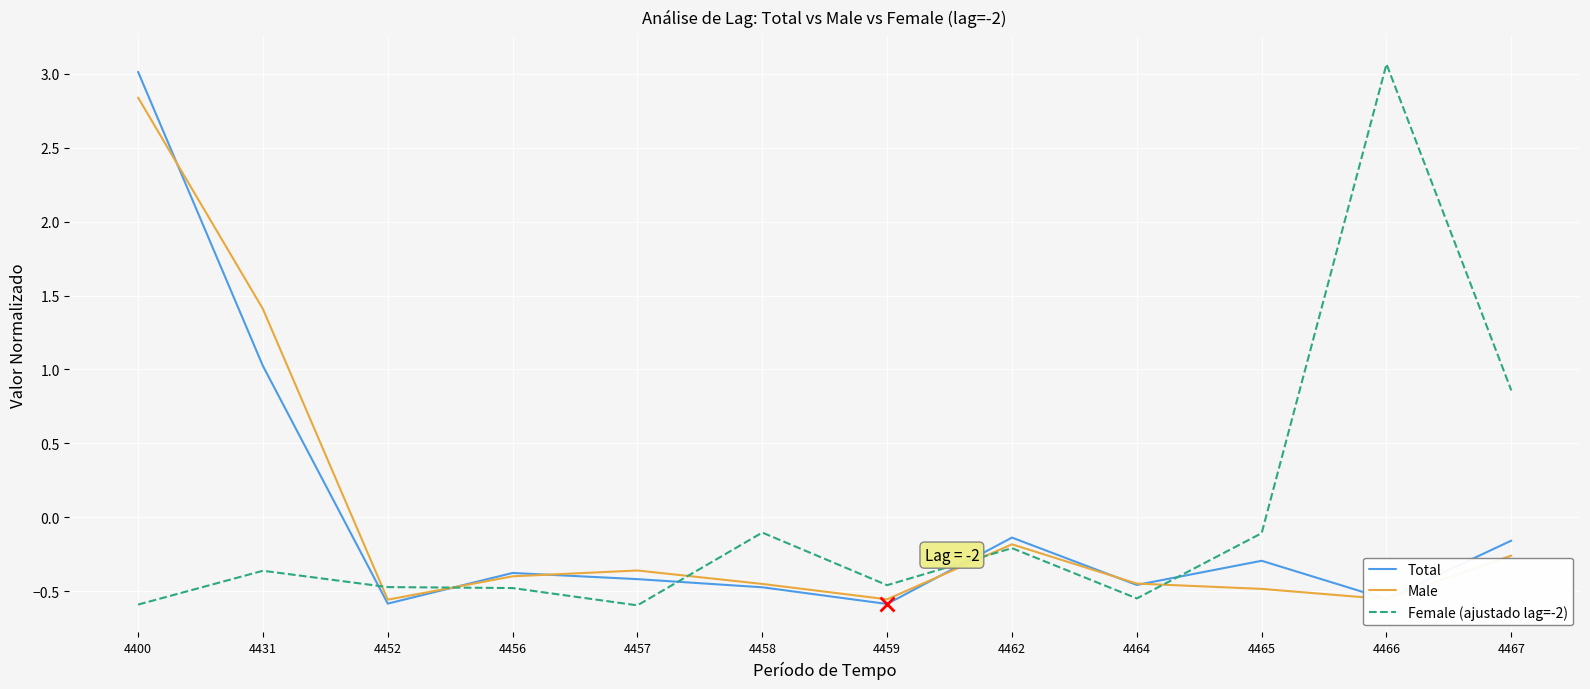

What is the total value across all series at 4458?

-1.0